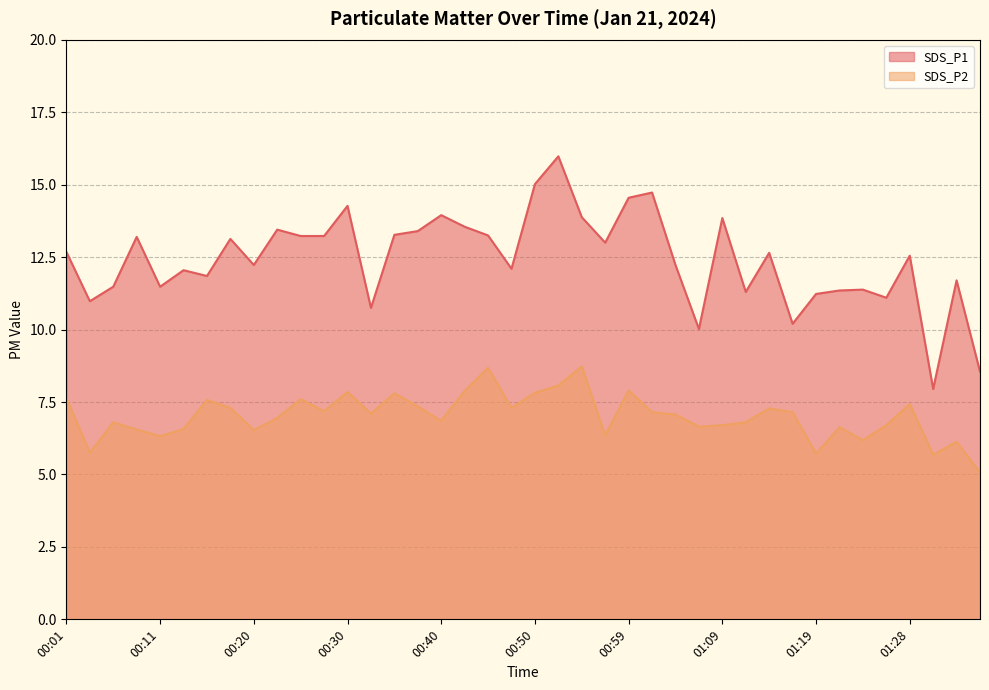

Is it true that SDS_P2 equals 7.6 at 00:01?

True